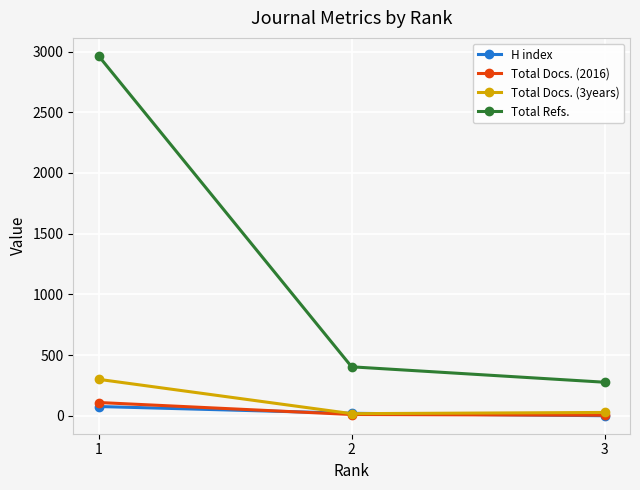

At 1, list the series in order from smallest to largest.

H index, Total Docs. (2016), Total Docs. (3years), Total Refs.